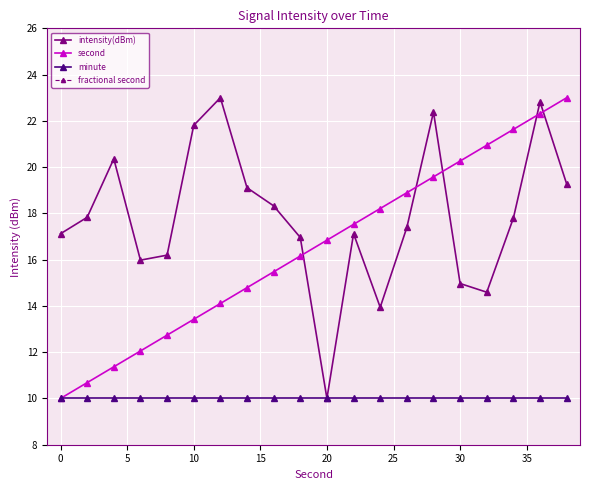

What is the difference between the second highest and second lowest values in the second series?

11.6